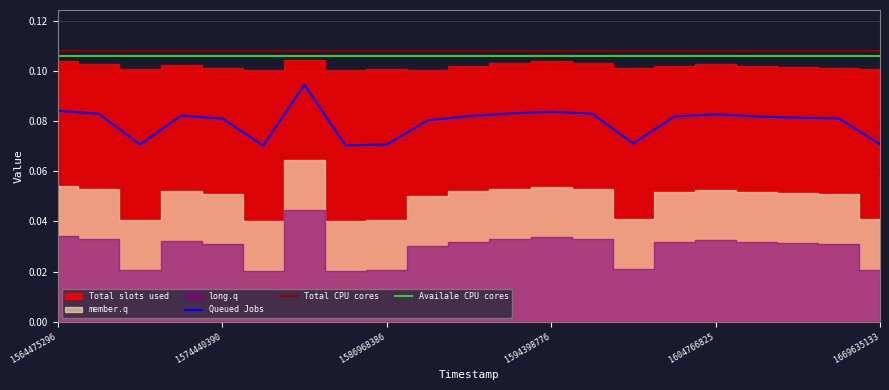

What is the label of the 18th point from the left?

17